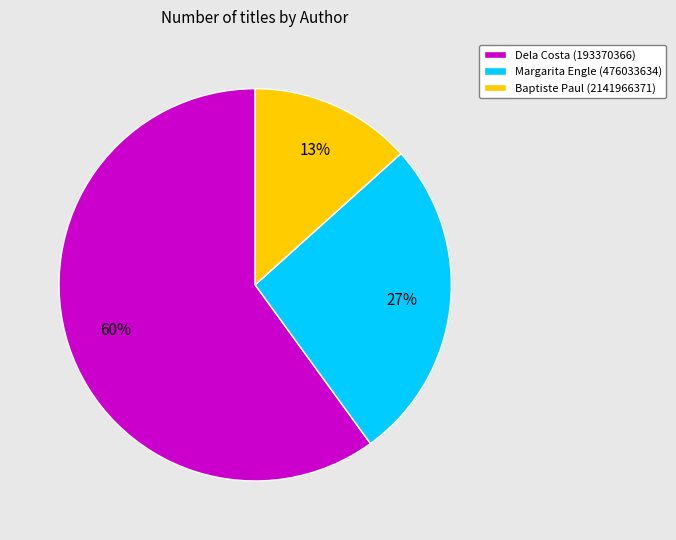

Which slice is the largest?

Dela Costa (193370366)